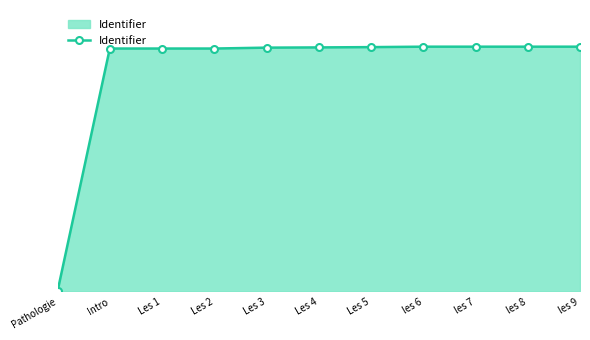

Does the chart have visible grid lines?

No